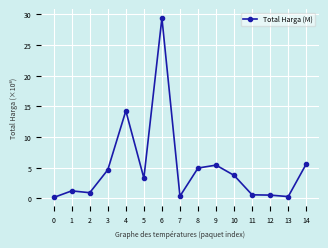

What is the difference between the second highest and second lowest values?

14.0